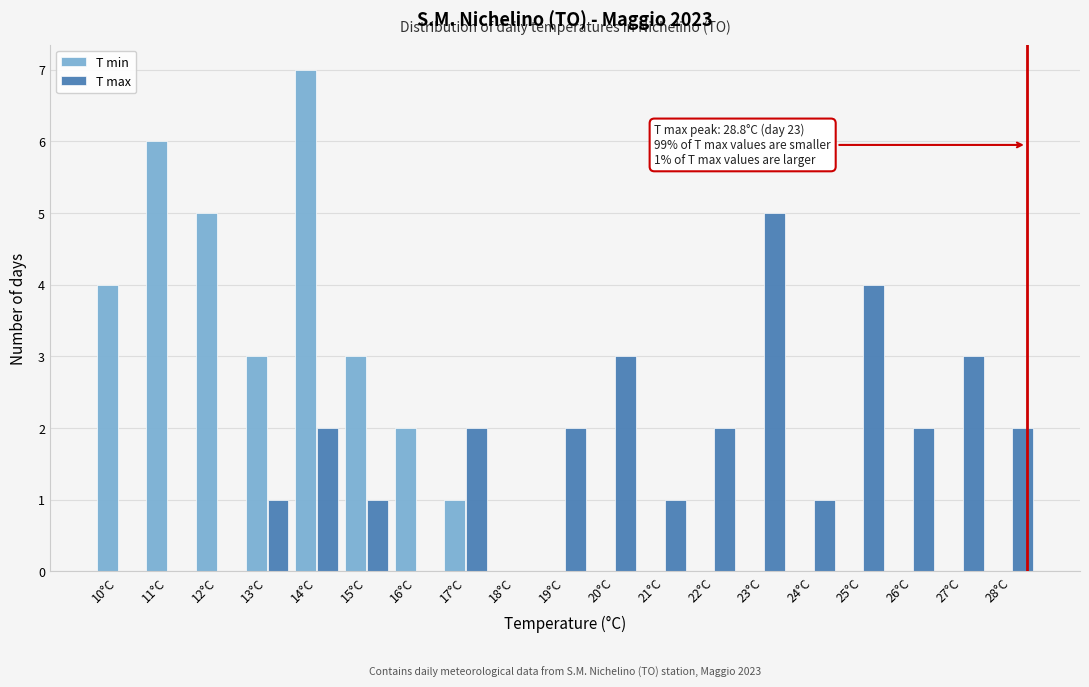

What is the sum of all T min values?

31